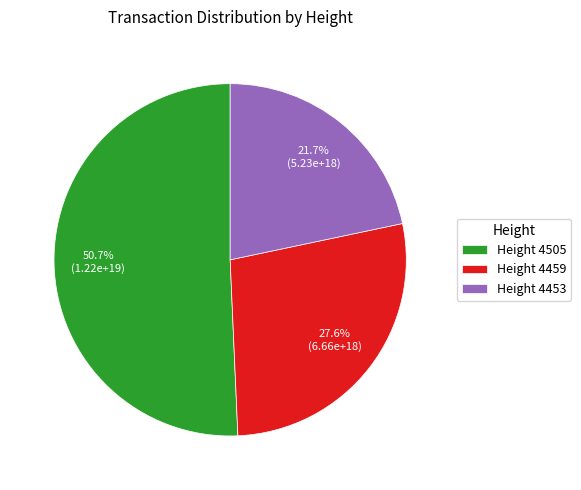

To the nearest percent, what is the difference between the largest and smallest slice percentages?

29%